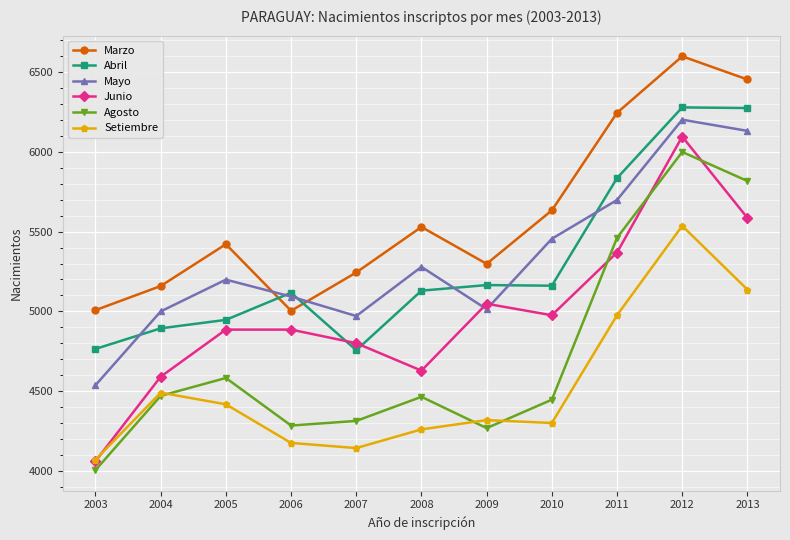

How many interior local valleys does the Mayo series have?

2